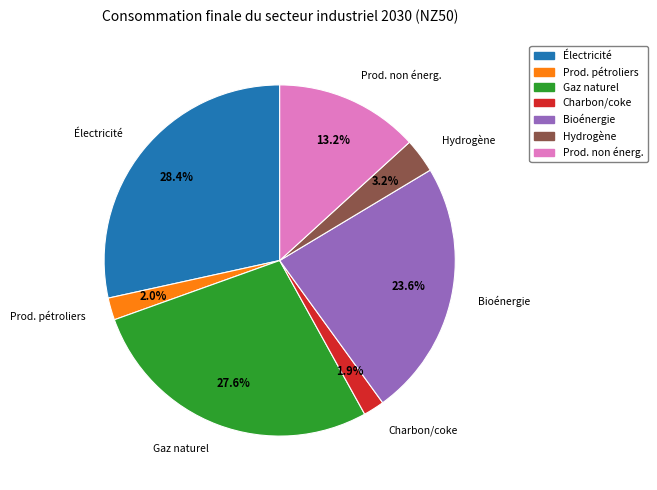

Is there a majority slice in this chart?

No